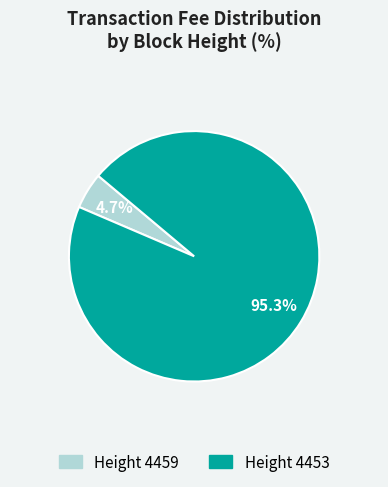

How many segments does this pie chart have?

2